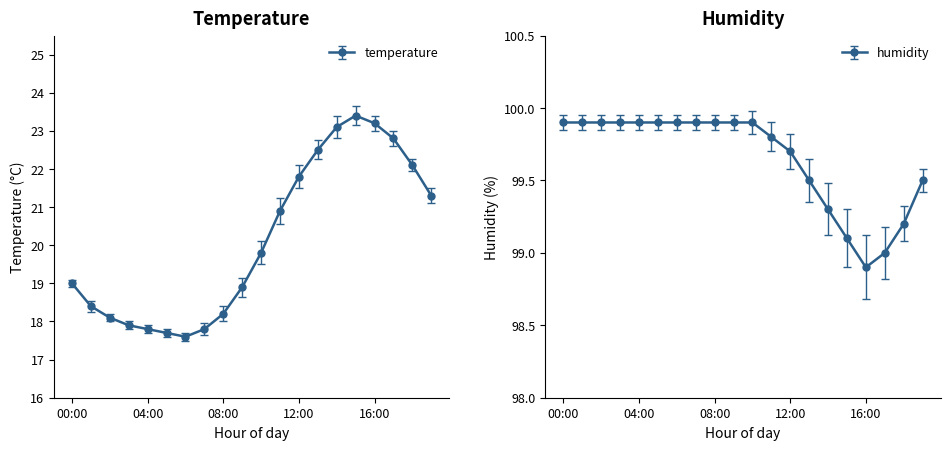

Is this an area chart (filled region under the line)?

No